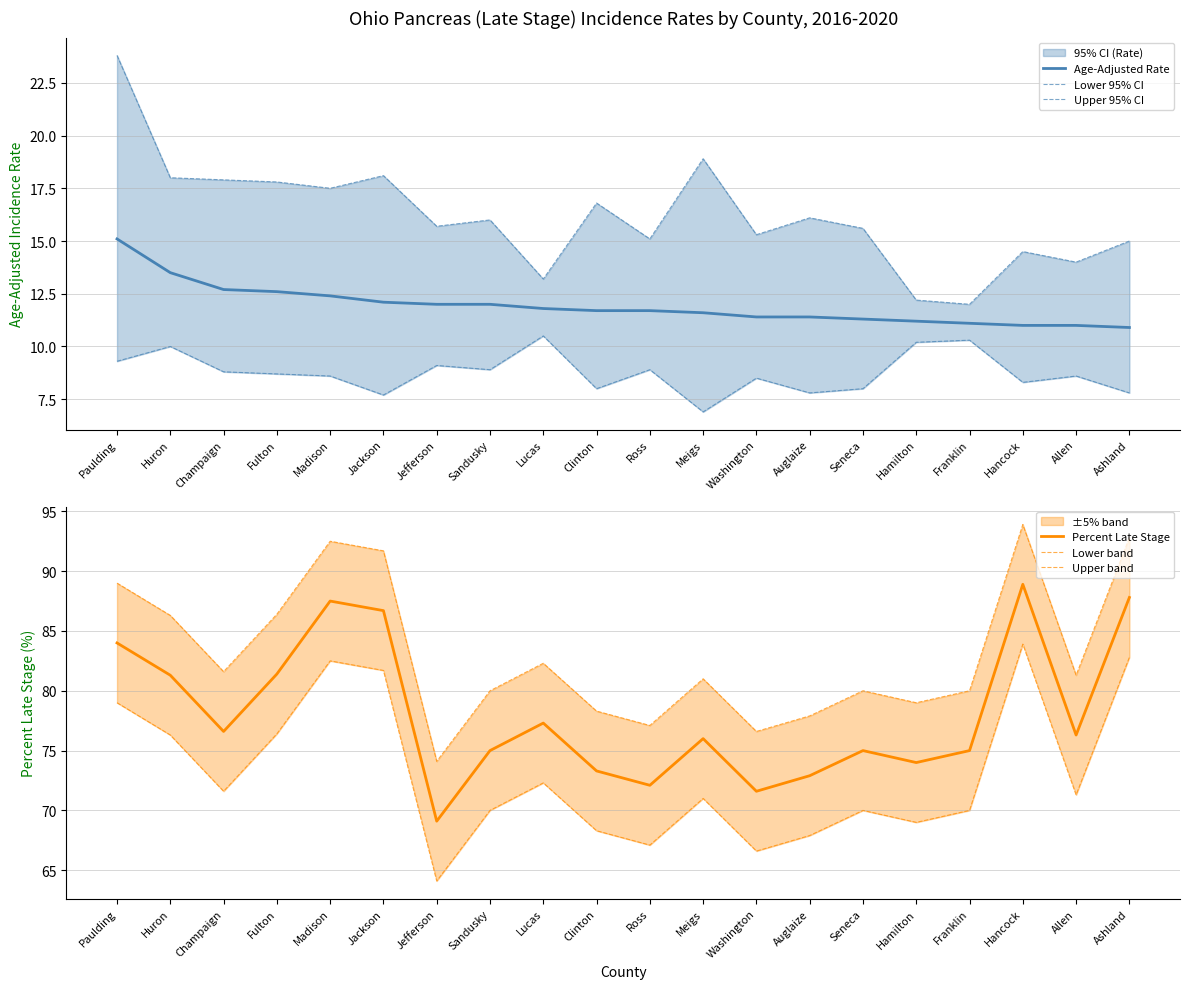

What is the value of the Age-Adjusted Rate point at the 16th from the left?

11.2